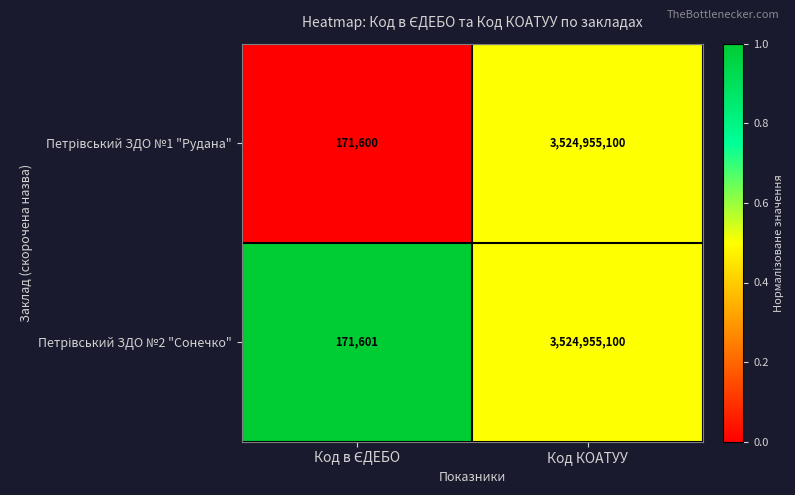

At which category does the chart reach its peak across all series?

Код КОАТУУ